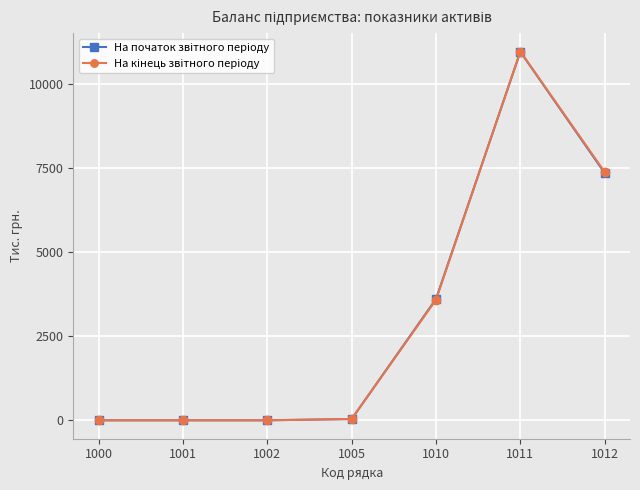

What is the maximum value shown in the chart?

10956